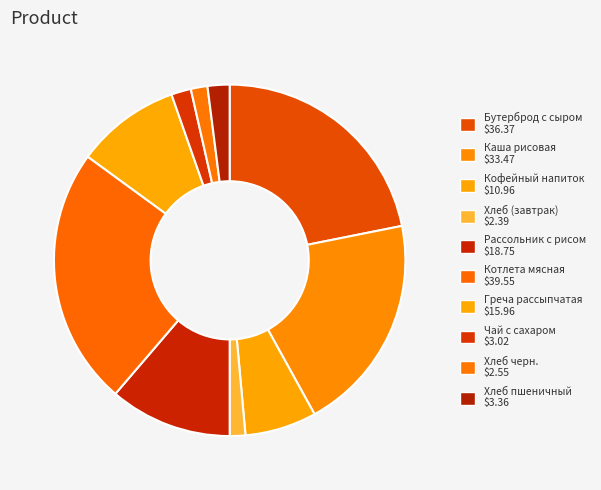

How many slices are in this pie chart?

10